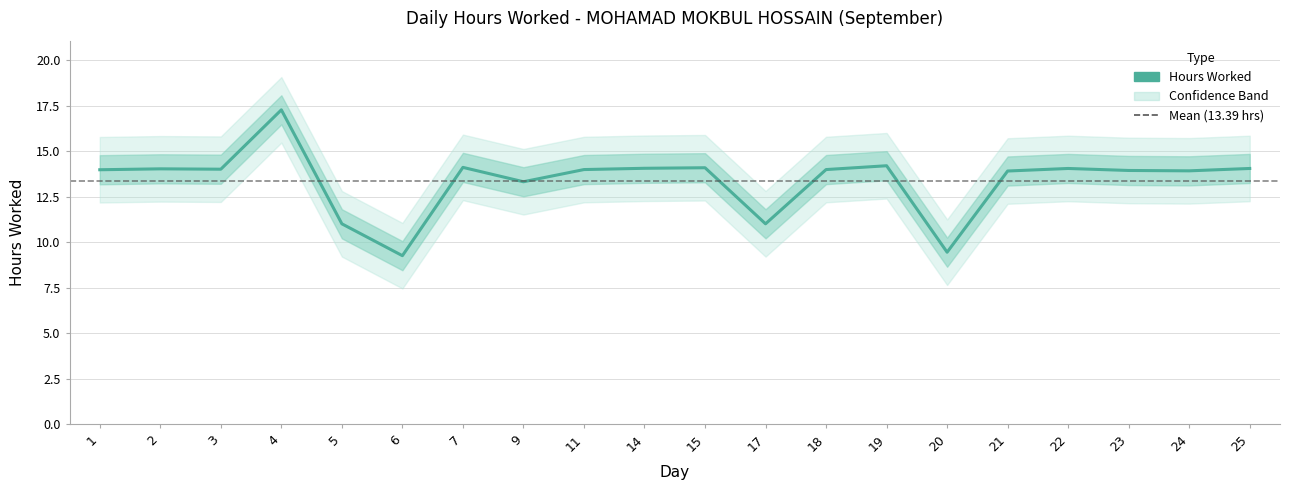

At which label is the value closest to 13?

9